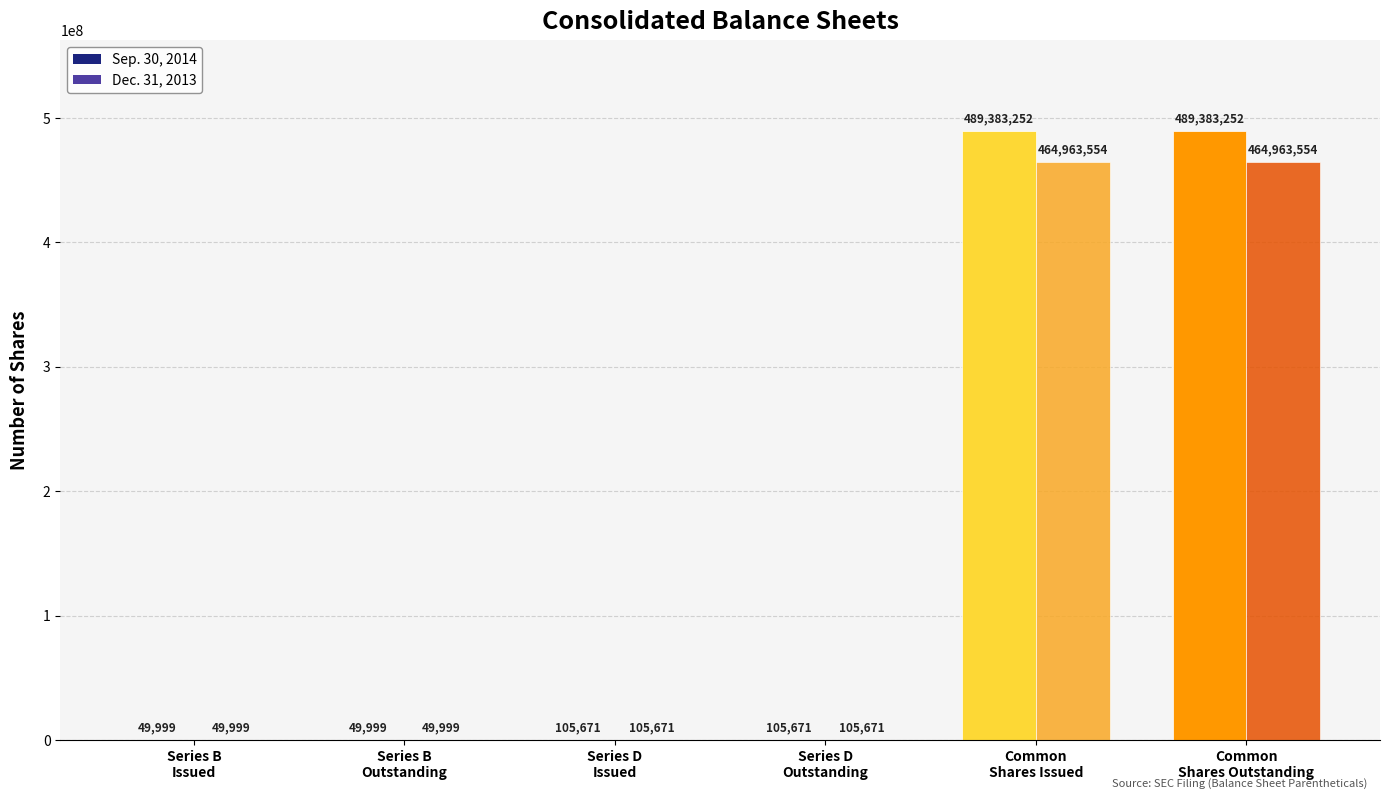

Reading right to left, what are all the values shown in this chart?

Sep. 30, 2014: 489383252	489383252	105671	105671	49999	49999
Dec. 31, 2013: 464963554	464963554	105671	105671	49999	49999